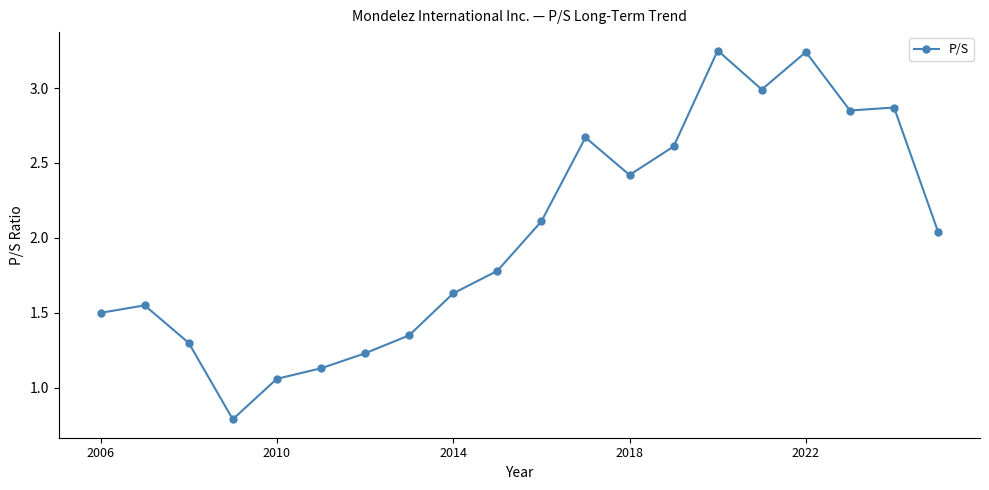

What is the difference between the maximum and minimum values?

2.5